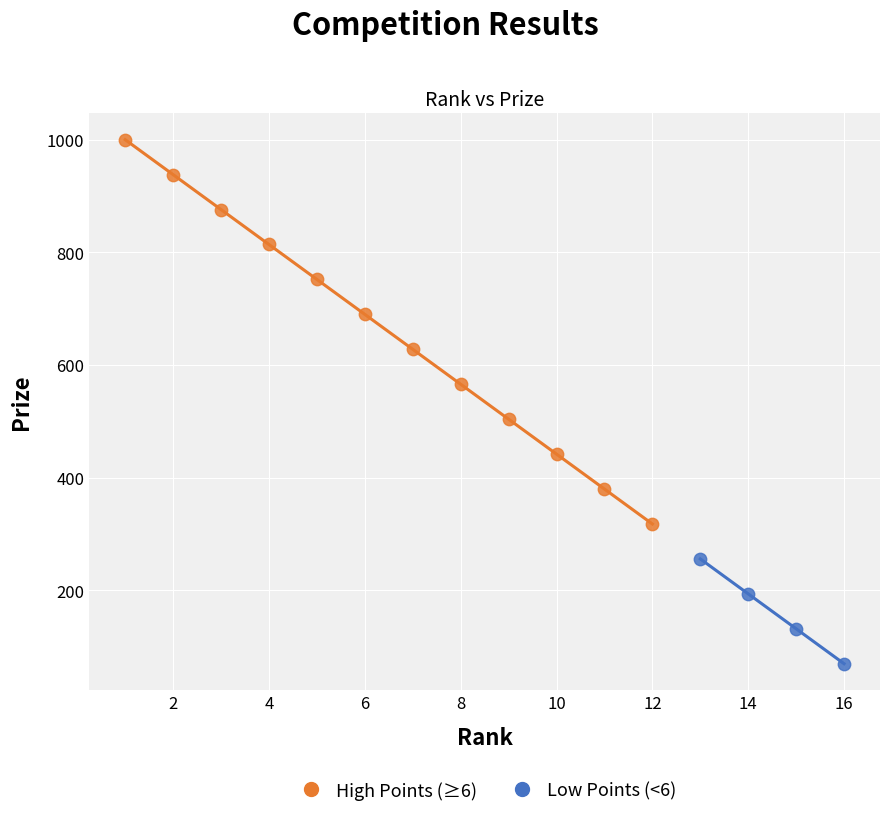

Which series contains the highest Y value?

High Points (≥6)